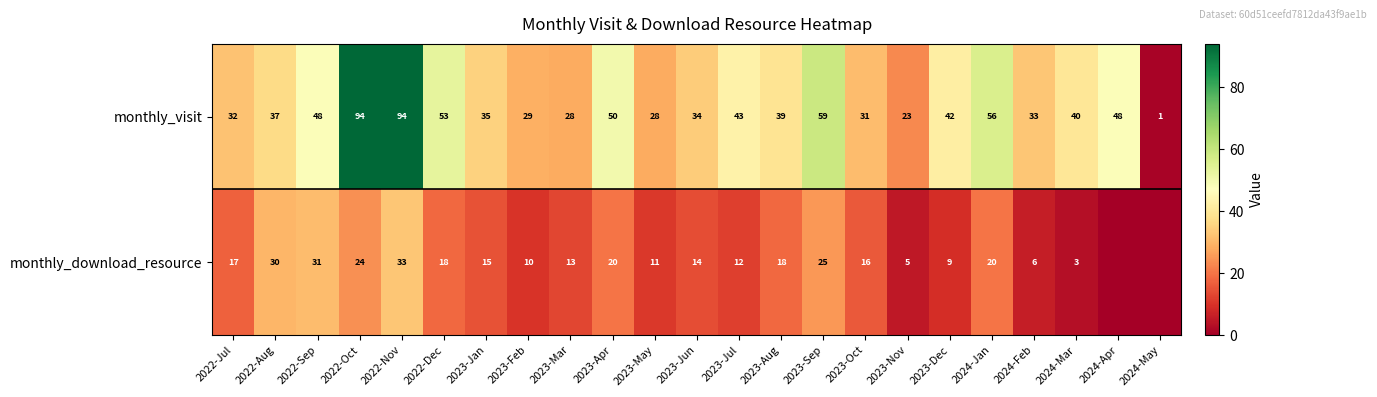

Where does the monthly_visit series first go above 39?

2022-Sep